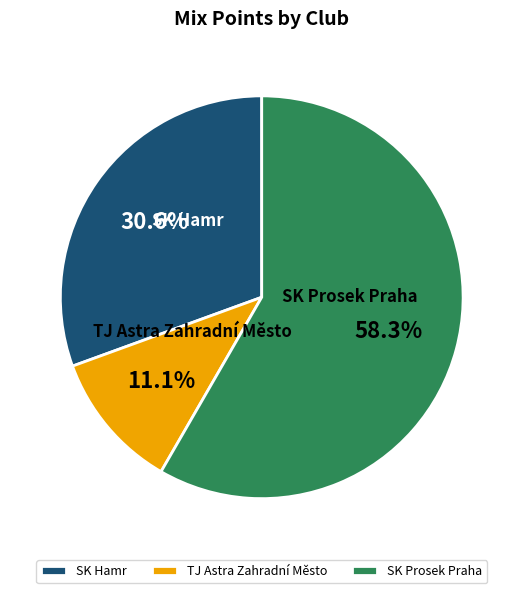

Is TJ Astra Zahradní Město the majority of the pie?

No